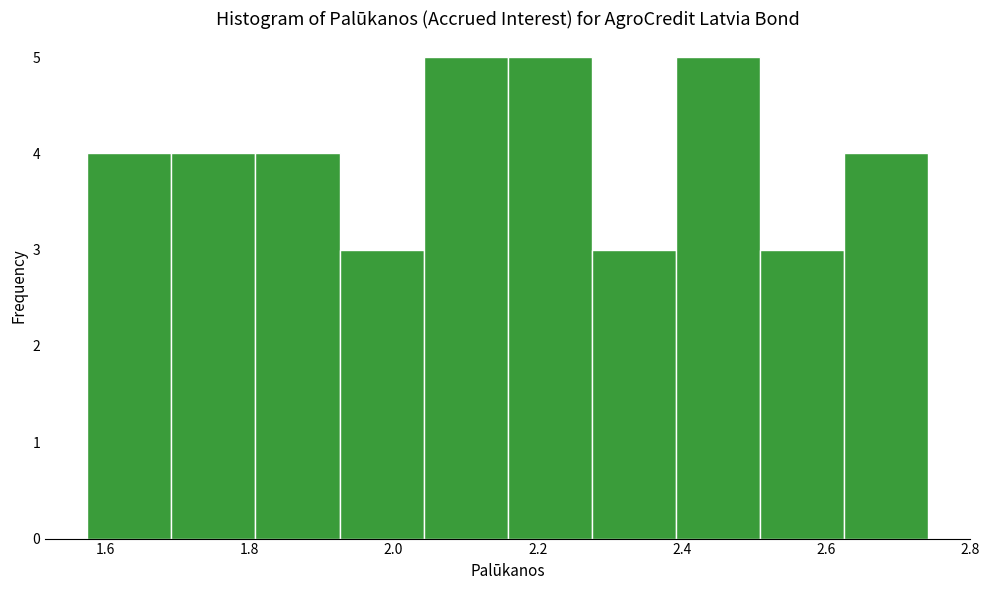

Reading left to right, list every bar in this chart as the range it spans on the x-axis followed by its height. Neither the bar edges nor the heights are printed on the chart, so give them approximately, as read against the axes.

1.58 to 1.70: 4
1.70 to 1.80: 4
1.80 to 1.92: 4
1.92 to 2.04: 3
2.04 to 2.16: 5
2.16 to 2.28: 5
2.28 to 2.40: 3
2.40 to 2.50: 5
2.50 to 2.62: 3
2.62 to 2.74: 4